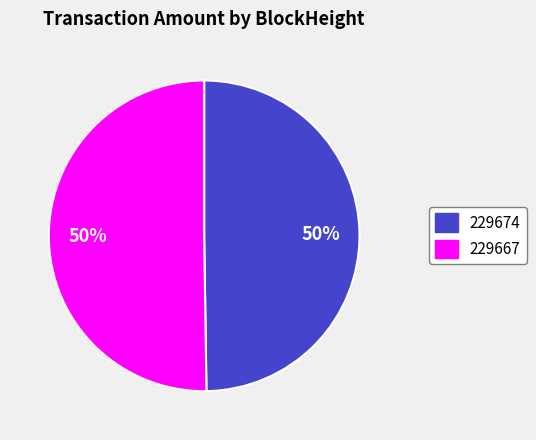

To the nearest percent, what is the difference between the 229674 and 229667 slice percentages?

0%